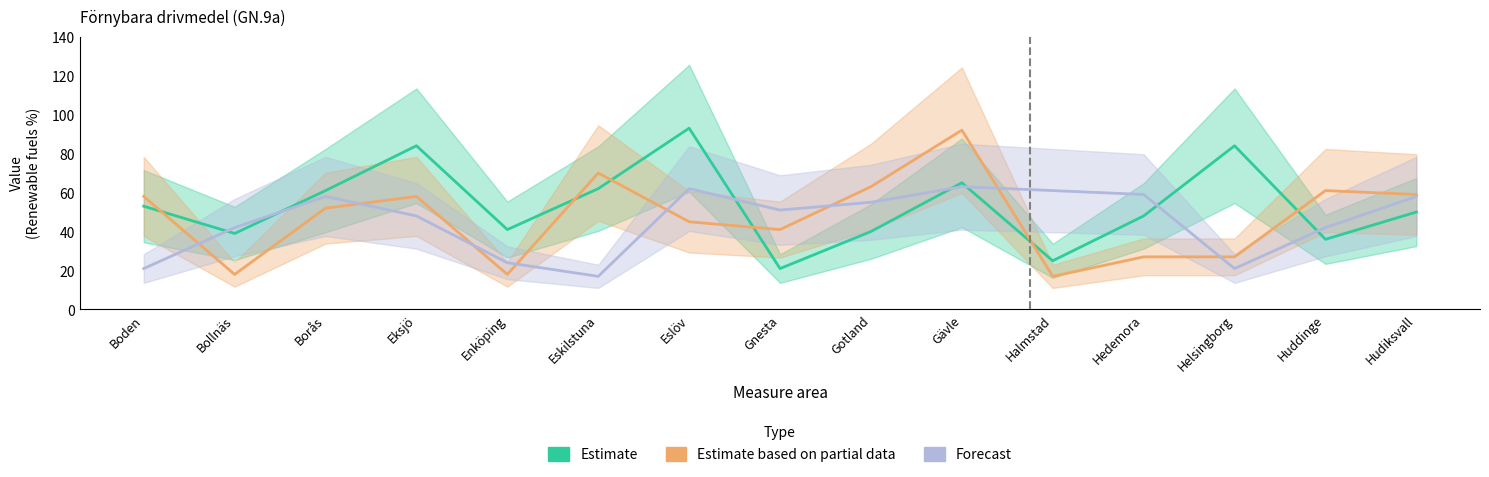

Rank the series by their average value, from highest to lowest.

Estimate, Estimate based on partial data, Forecast